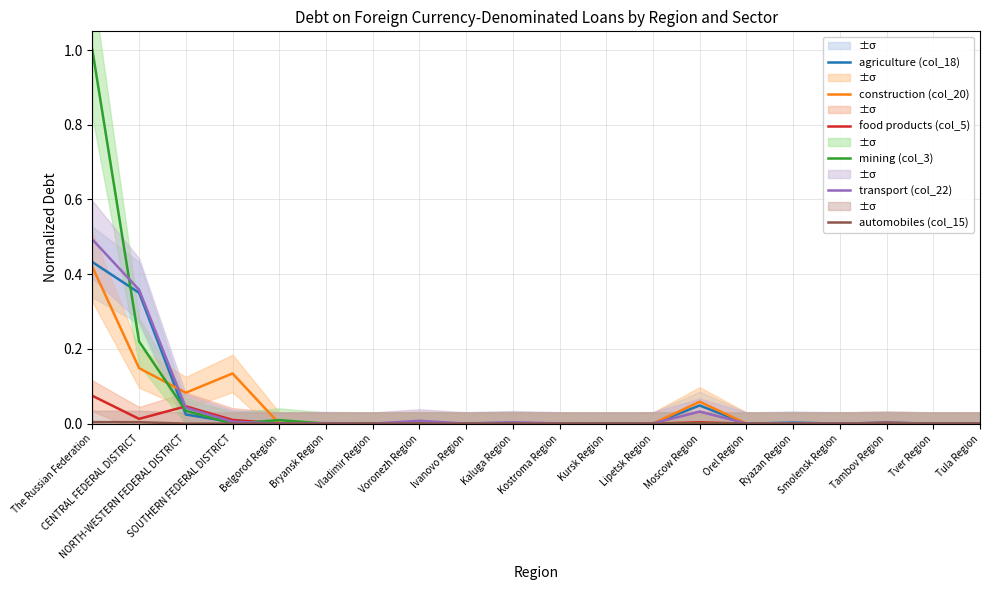

True or false: food products (col_5) has a value of 0.0 at SOUTHERN FEDERAL DISTRICT.

True